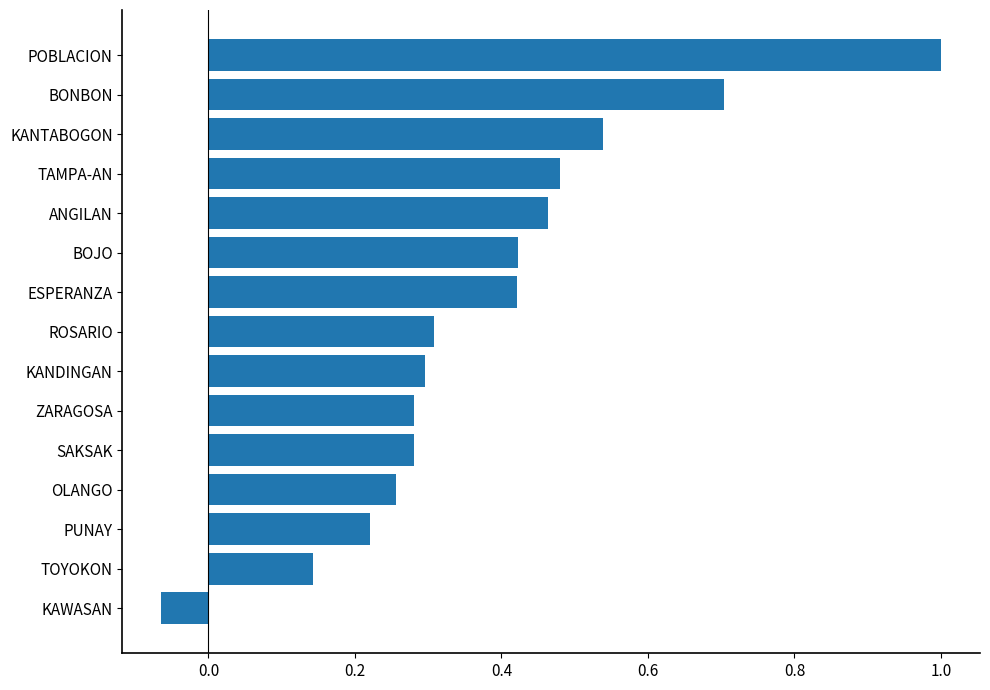

True or false: the data shows 0.3 at ROSARIO.

True